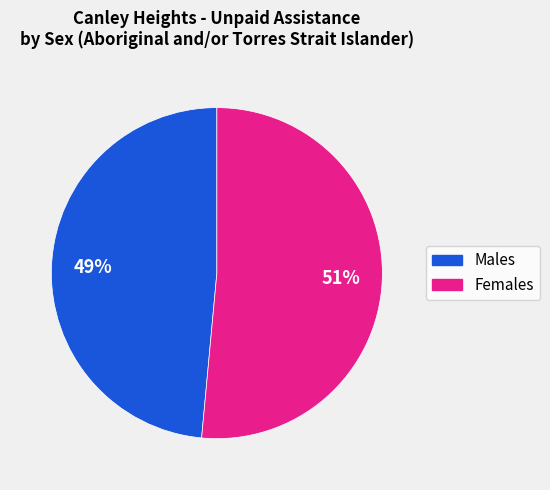

Which slice is the smallest?

Males